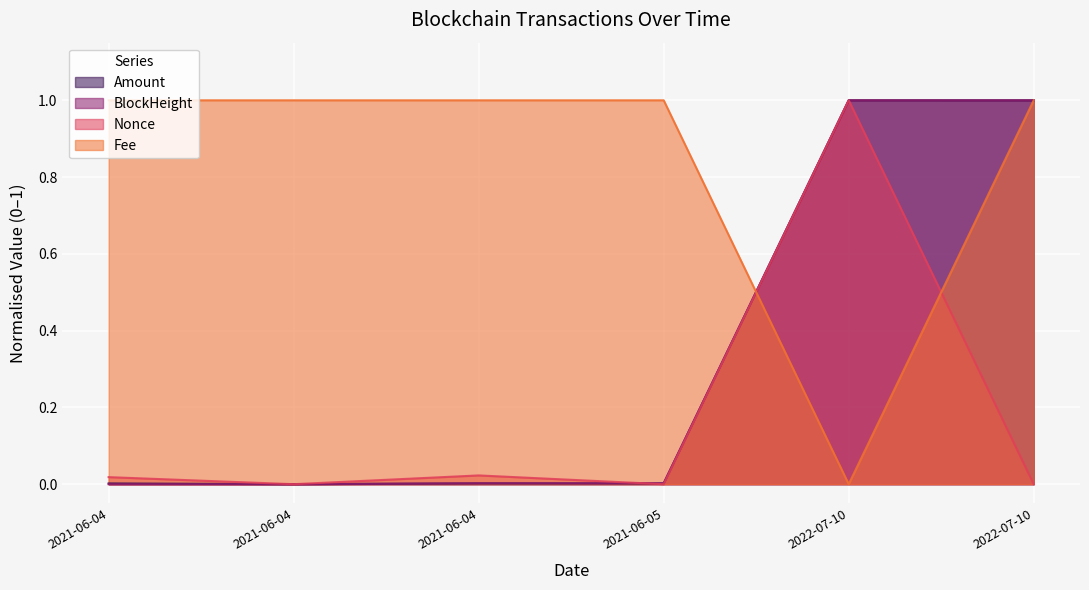

What is the label of the 2nd point from the right?

2022-07-10